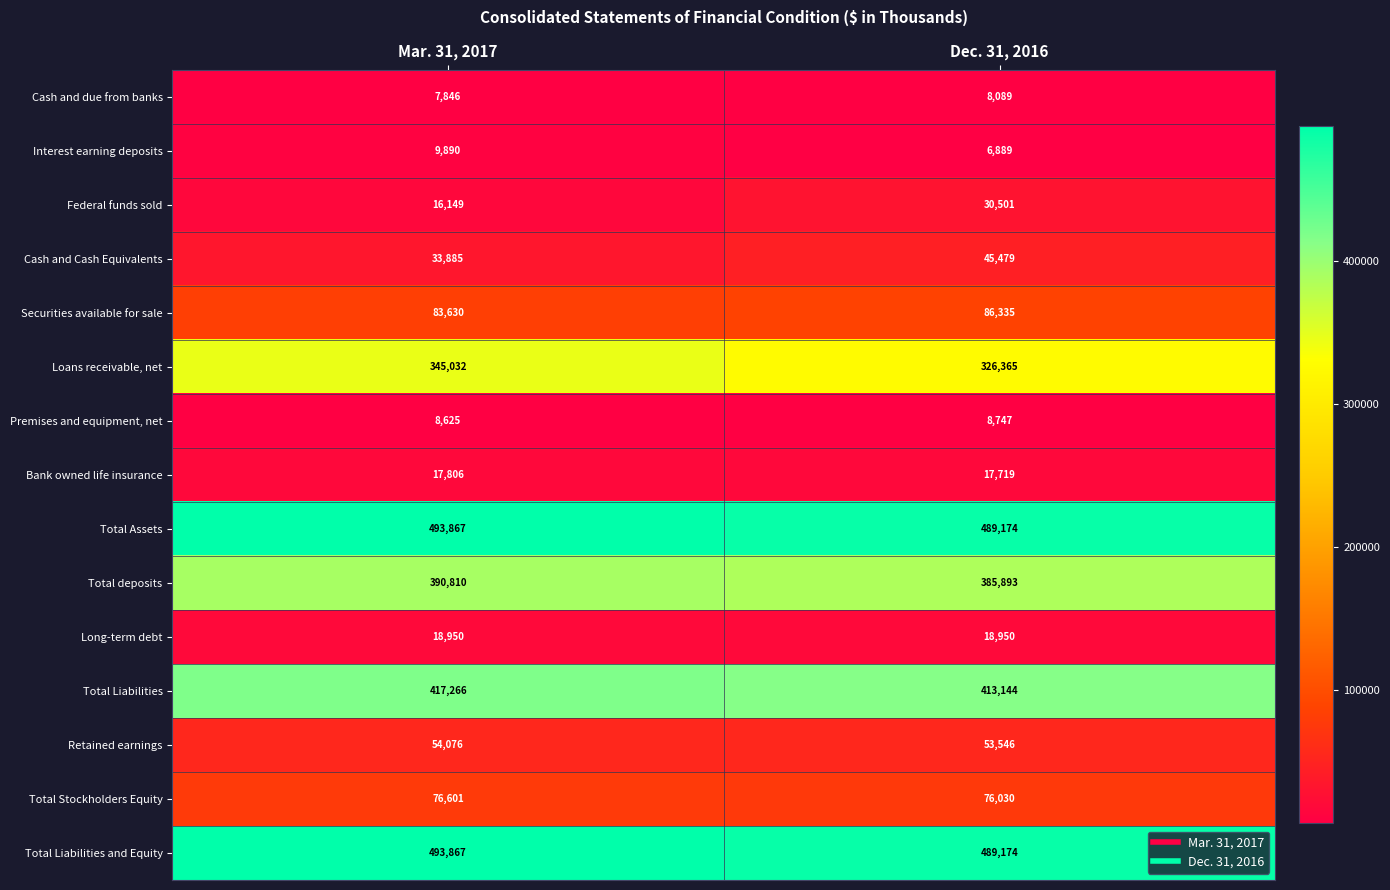

Between Mar. 31, 2017 and Dec. 31, 2016, which series saw the biggest shift?

Loans receivable, net